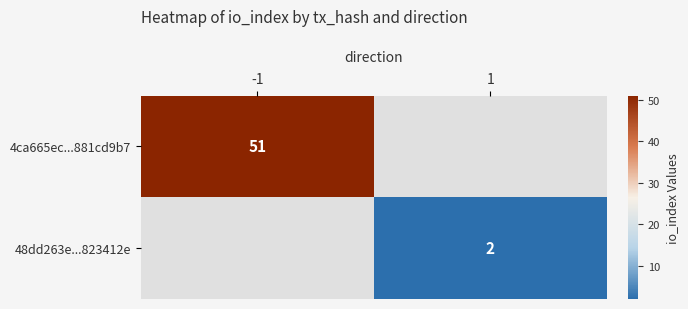

At which category does the chart reach its peak across all series?

-1